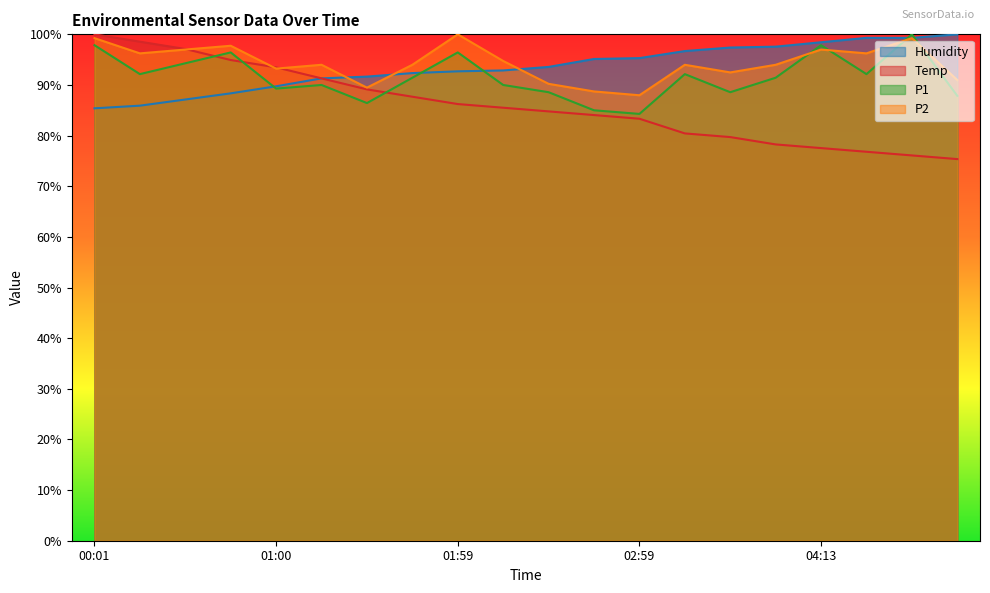

Does the chart display data point markers on the line(s)?

No